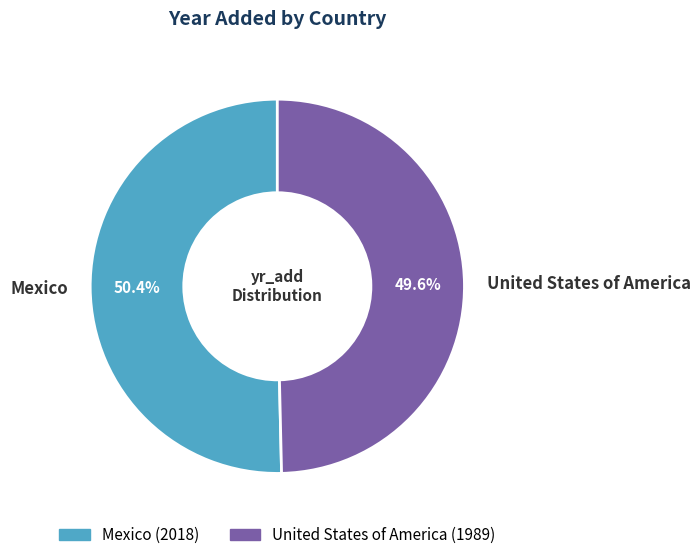

To the nearest percent, what is the difference between the largest and smallest slice percentages?

1%